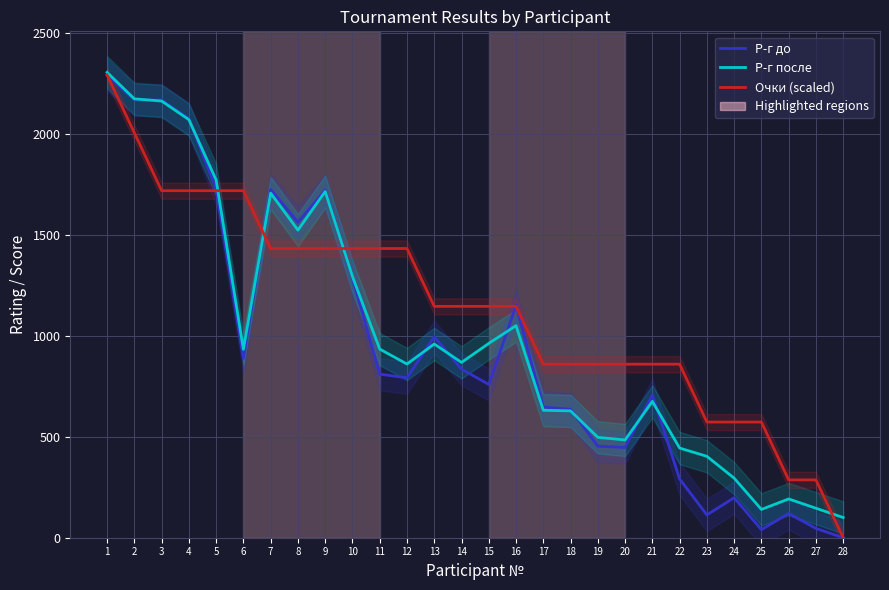

What is the average value of the Р-г до series?

951.6